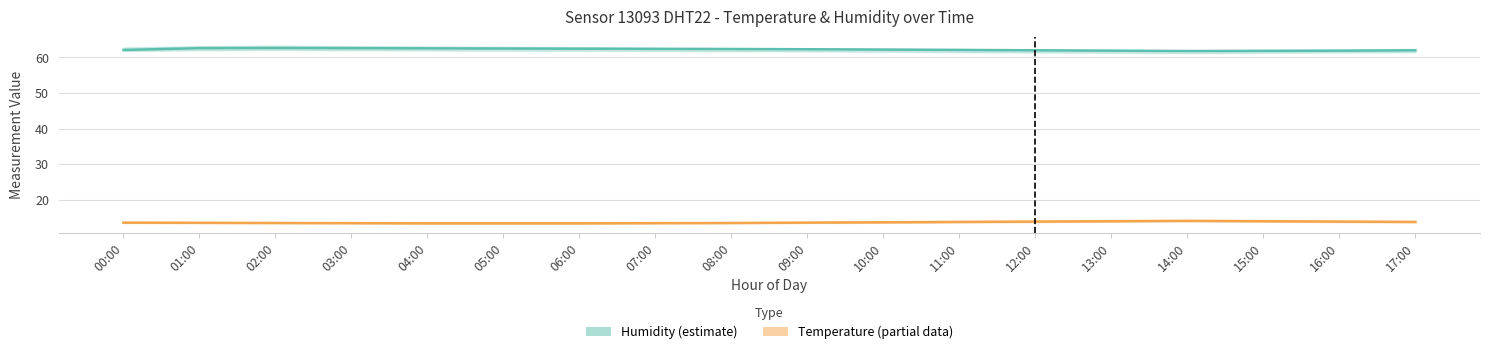

What is the sum of the Temperature values at 06:00 and 03:00?

26.9